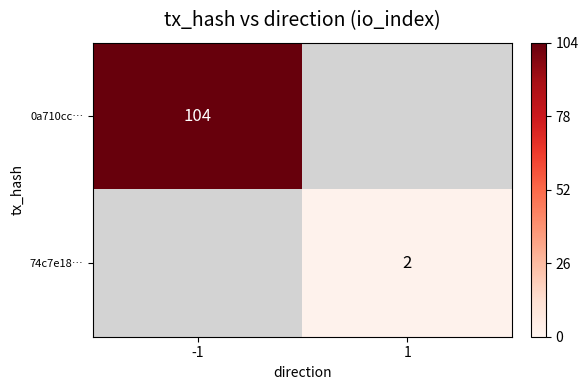

Is it true that 74c7e18… equals 2 at 1?

True